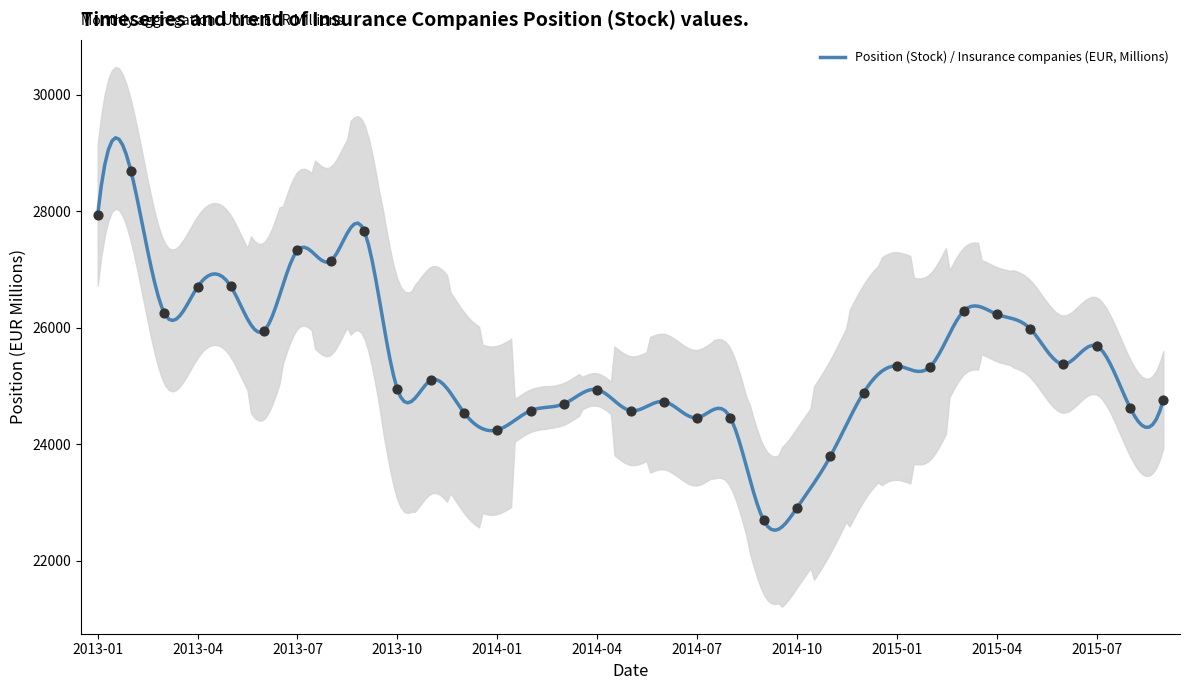

What is the change in value from 2013-08 to 2015-09?

-2385